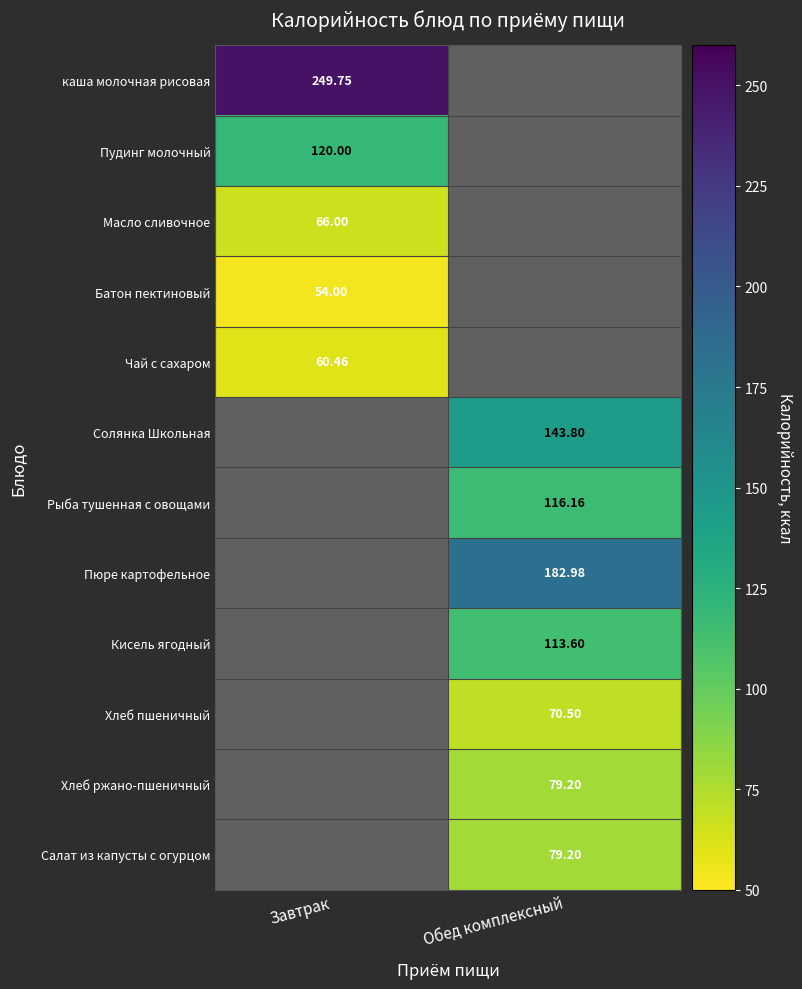

Is the value of Чай с сахаром at Завтрак greater than the value of Кисель ягодный at Обед комплексный?

No